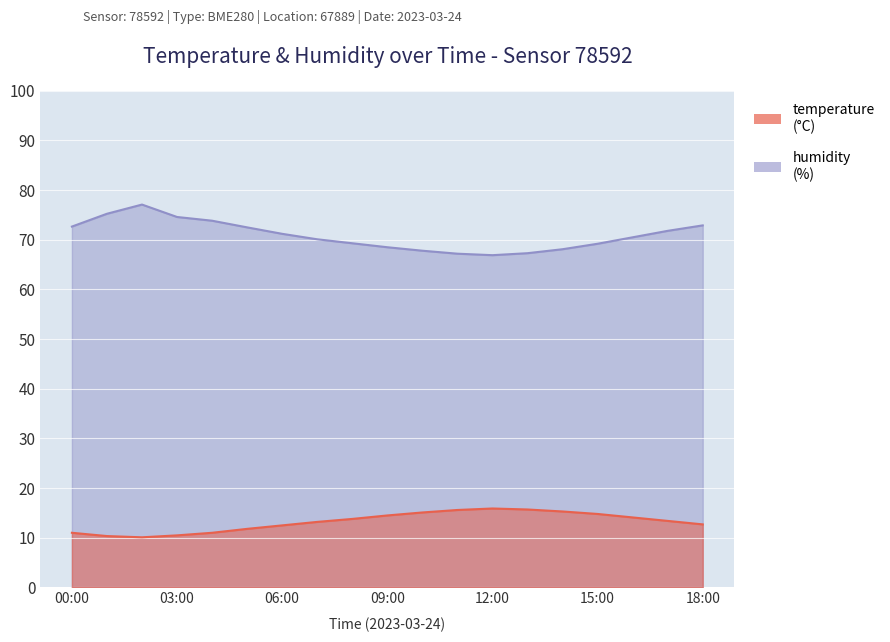

List the labels in order of temperature value, largest first.

12:00, 13:00, 11:00, 14:00, 10:00, 15:00, 09:00, 16:00, 08:00, 17:00, 07:00, 18:00, 06:00, 05:00, 00:00, 04:00, 03:00, 01:00, 02:00